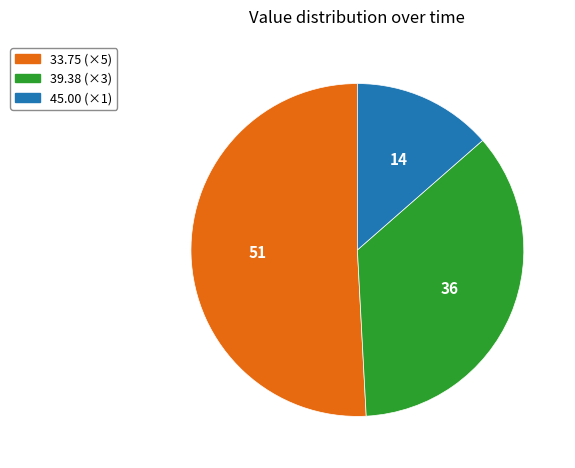

Is it true that 33.75 (×5) is 51% of the pie?

True